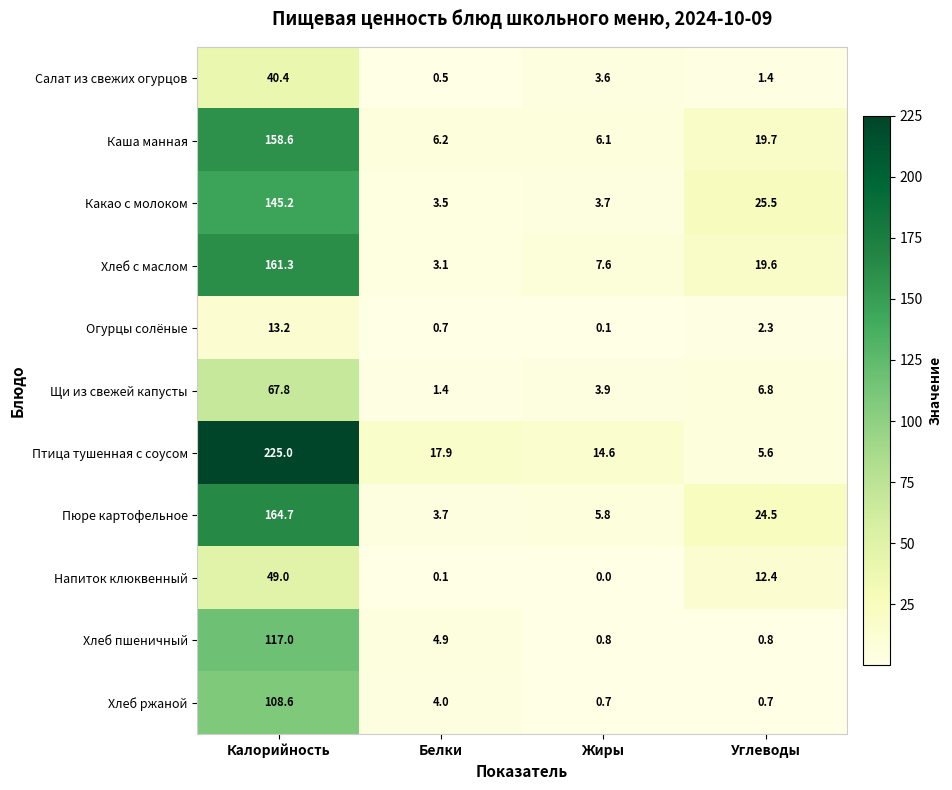

The Салат из свежих огурцов series shows 25.7 at Калорийность. True or false?

False